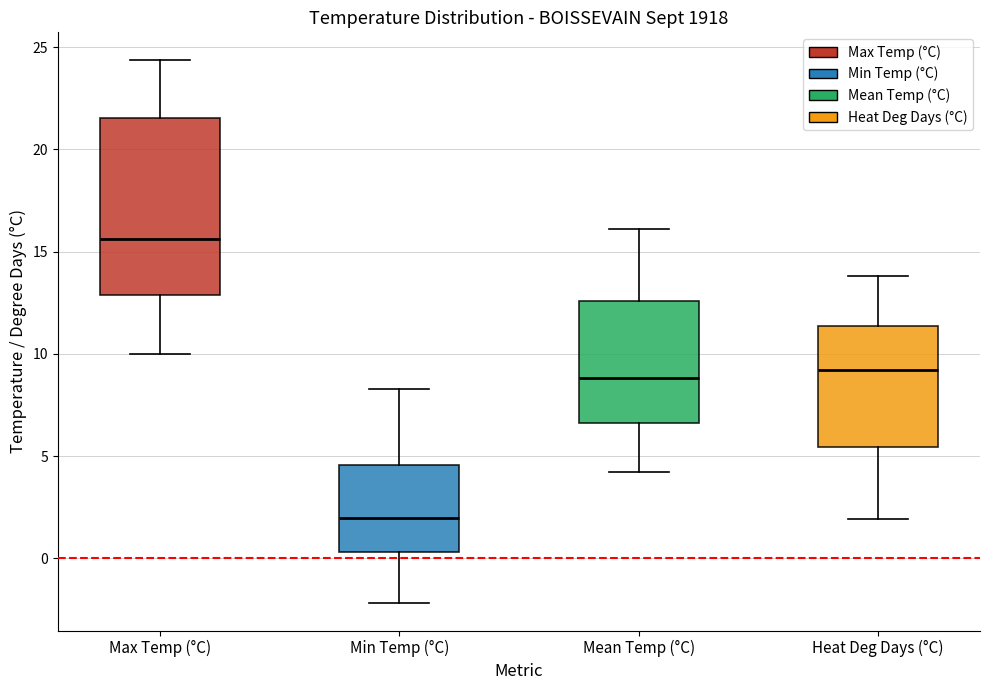

Reading left to right, read every box against the y-axis: the position of its median line, the range the box covers, and the ends of its whiskers. The values are not printed on the chart, so give them approximately, as read against the axis.

Max Temp (°C): median 15.5, box 13.0 to 21.5, whiskers 10.0 to 24.5
Min Temp (°C): median 2.0, box 0.5 to 4.5, whiskers -2.0 to 8.5
Mean Temp (°C): median 9.0, box 6.5 to 12.5, whiskers 4.0 to 16.0
Heat Deg Days (°C): median 9.0, box 5.5 to 11.5, whiskers 2.0 to 14.0